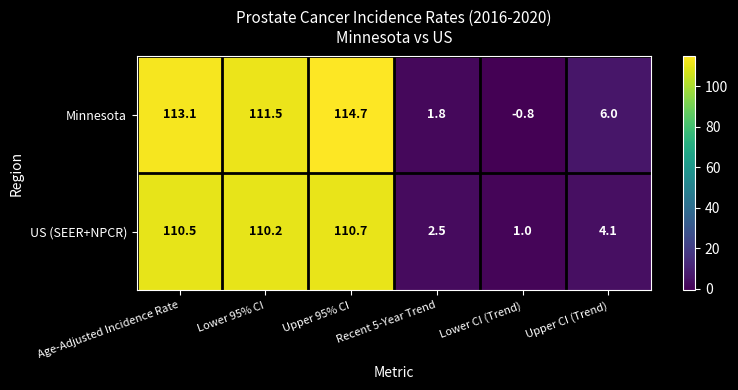

The Minnesota series shows -1.2 at Lower CI (Trend). True or false?

False